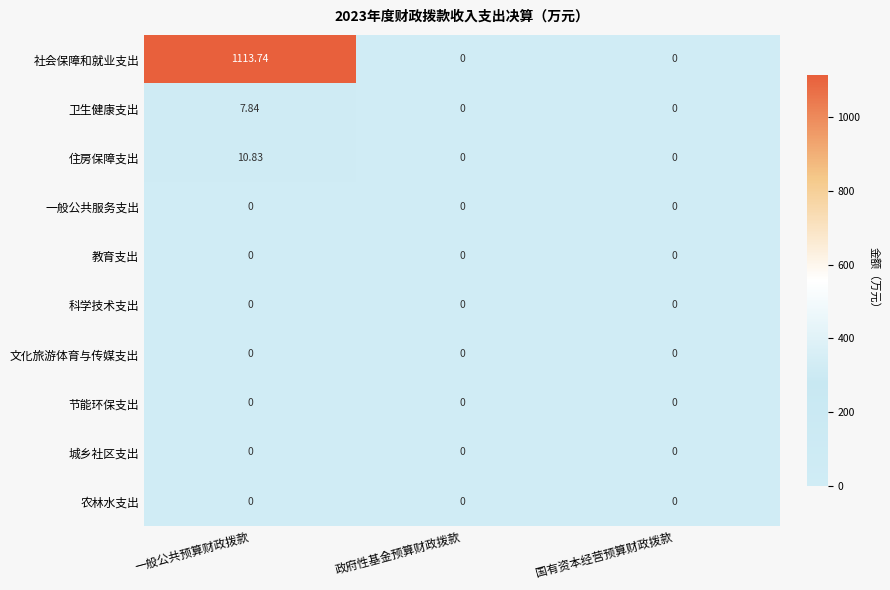

At which category is the sum across all series the highest?

一般公共预算财政拨款